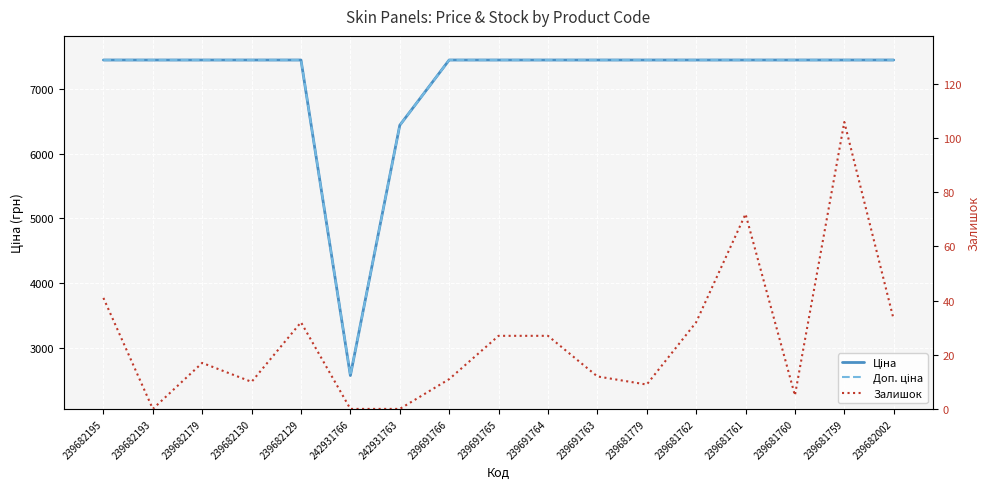

What is the label of the 5th point from the right?

239681762